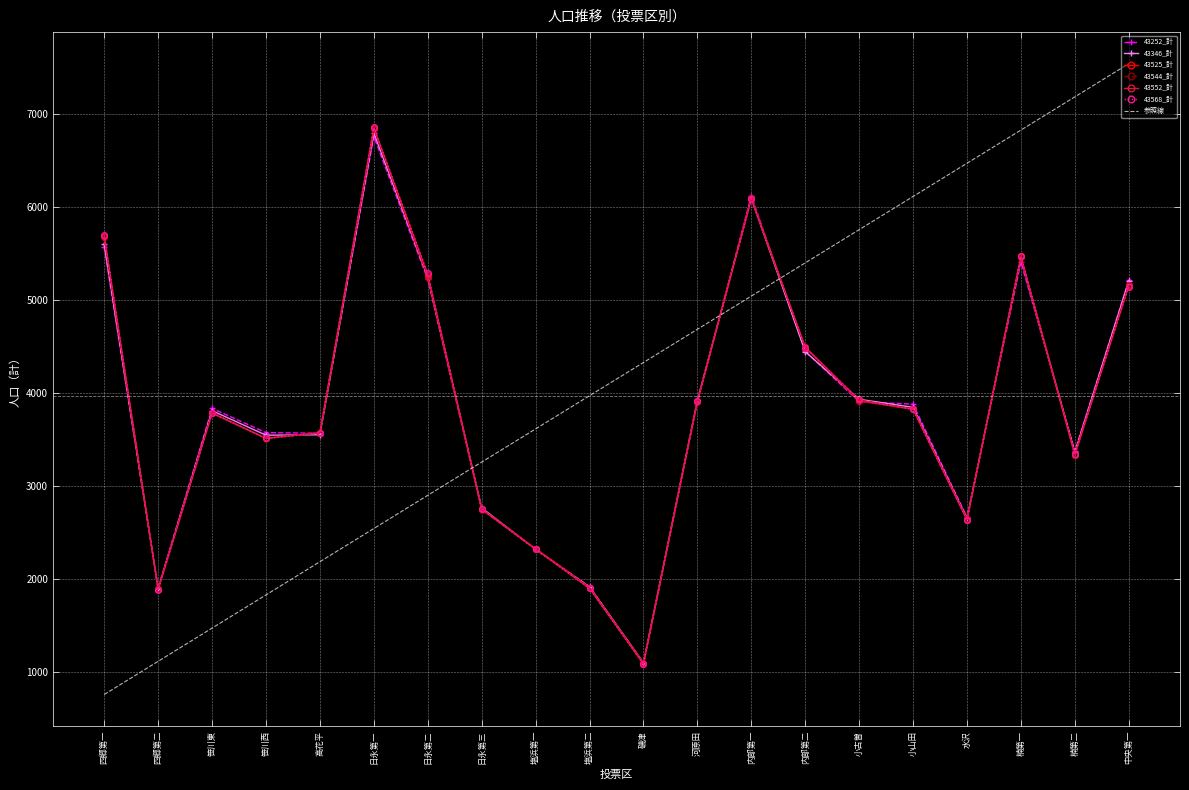

How many values in the 43544_計 series exceed 3827?

9